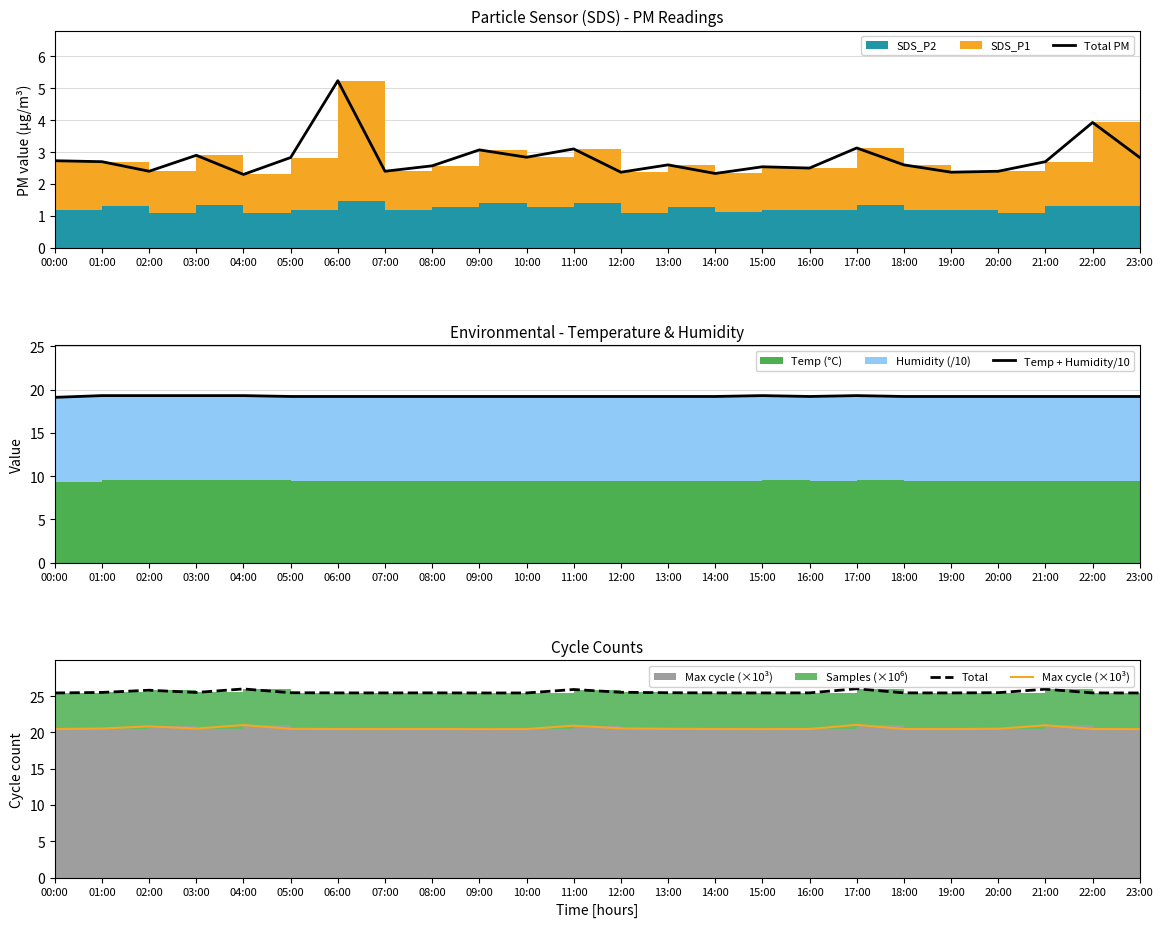

Does the chart have visible grid lines?

Yes